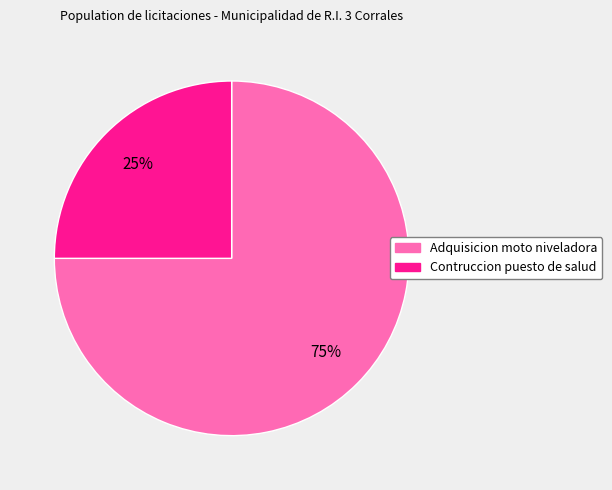

Approximately how many times larger is the value at Contruccion puesto de salud compared to Adquisicion moto niveladora?

0.3